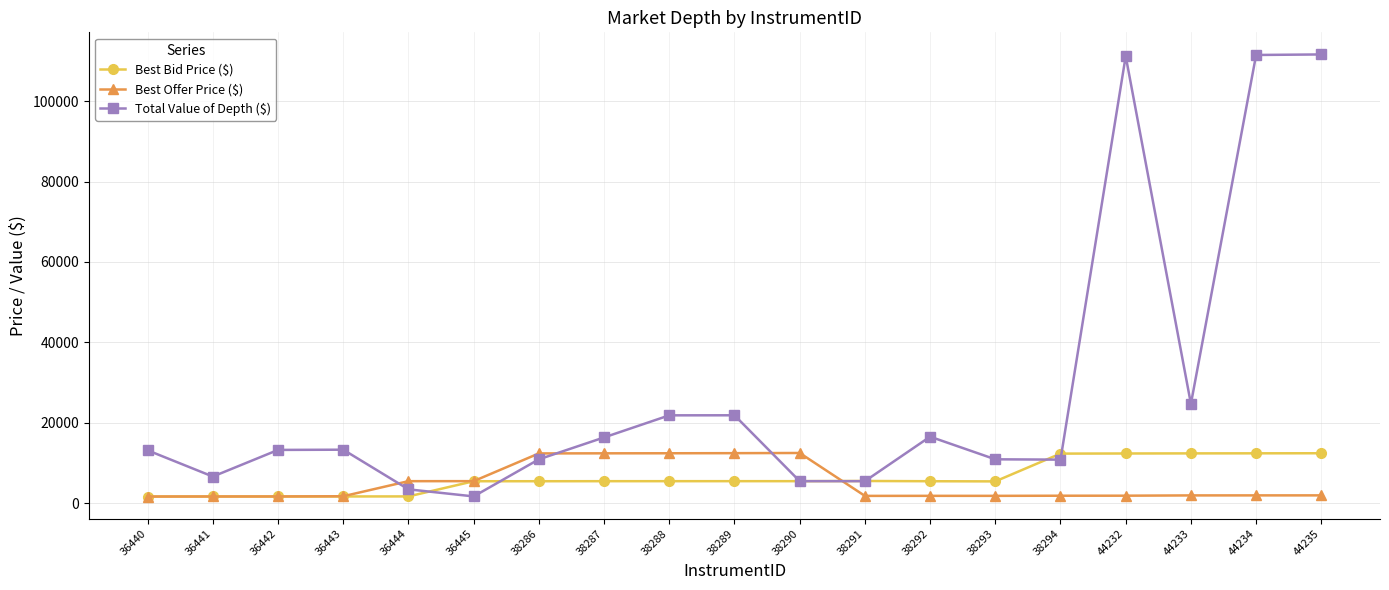

True or false: Best Offer Price ($) has more than 0 points higher than both neighbors.

True